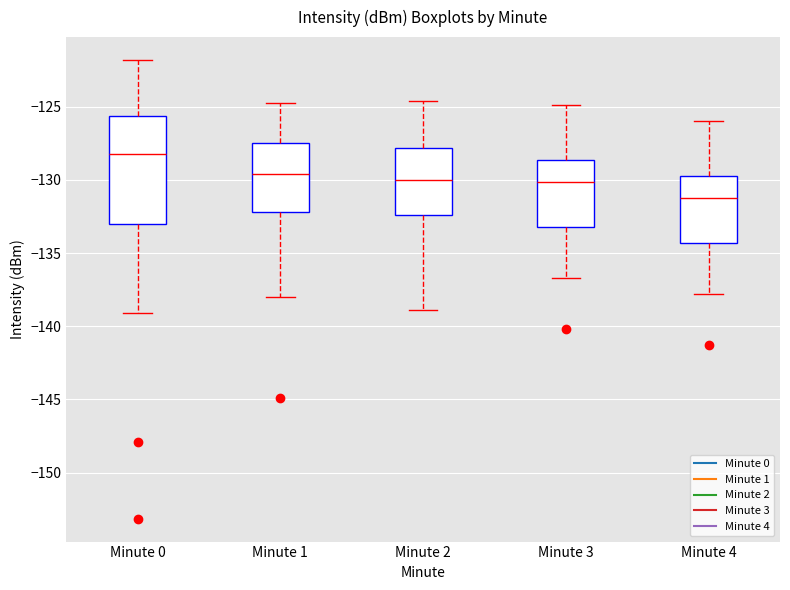

Where does the median line of the box for Minute 4 sit on the y-axis? The values are not printed on the chart, so give them approximately, as read against the axis.

-131.0